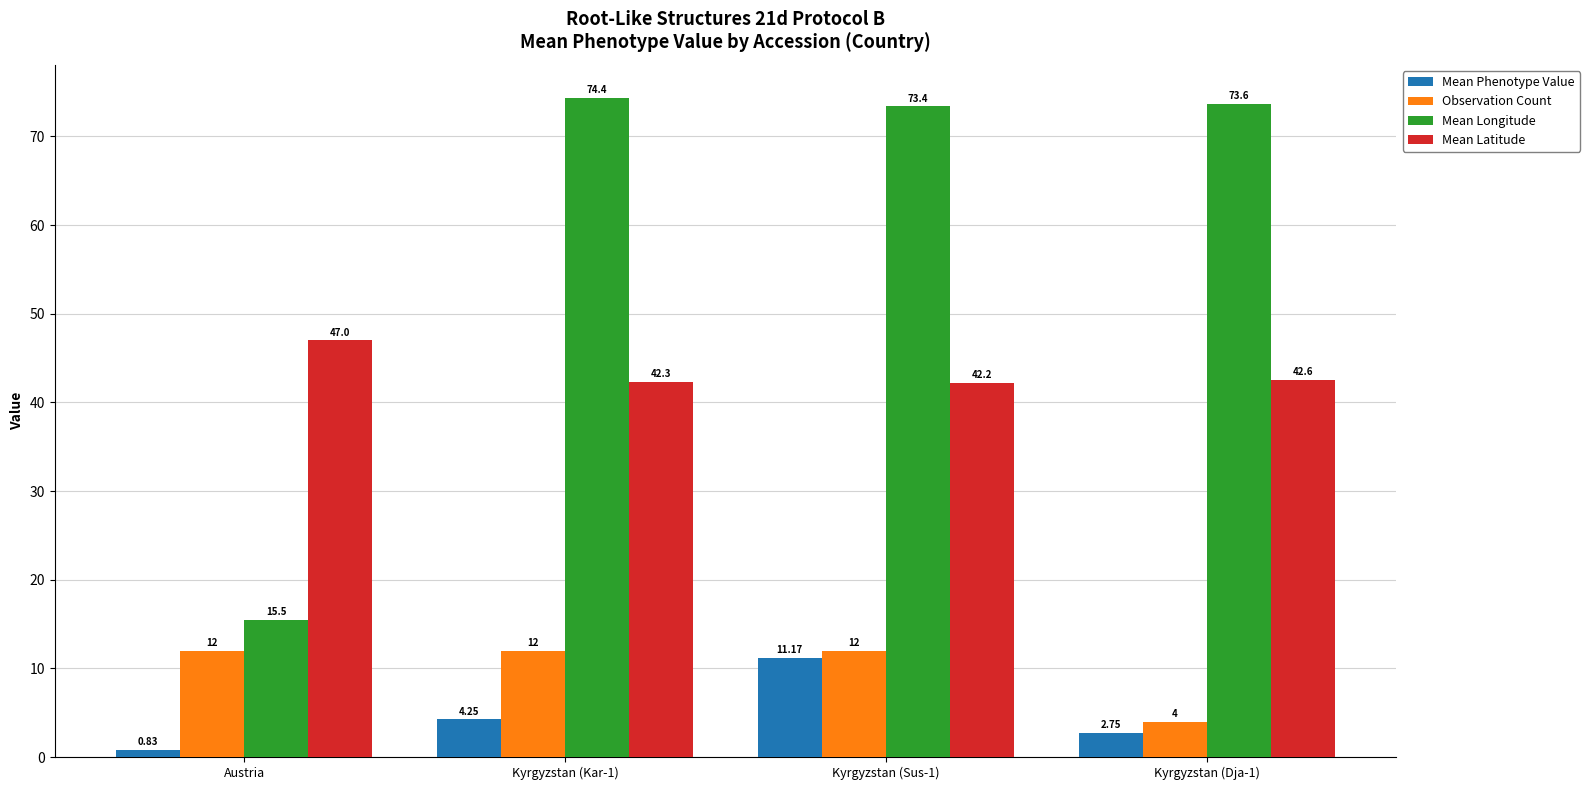

What is the sum of the Mean Phenotype Value values at Kyrgyzstan (Kar-1) and Kyrgyzstan (Sus-1)?

15.4